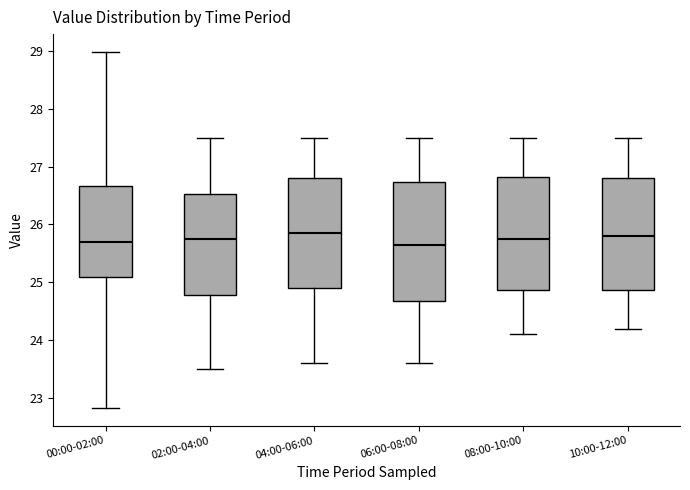

Where is the upper edge of the box for 06:00-08:00 on the y-axis? The values are not printed on the chart, so give them approximately, as read against the axis.

26.7